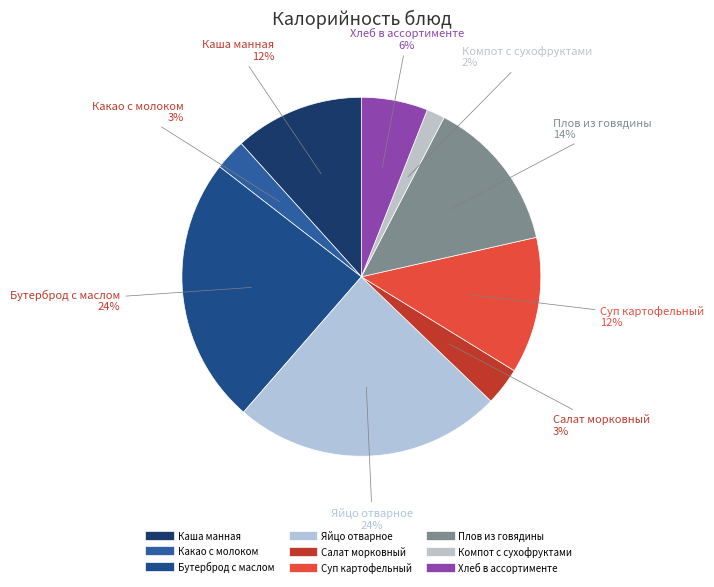

What is the largest slice in the pie chart?

Яйцо отварное